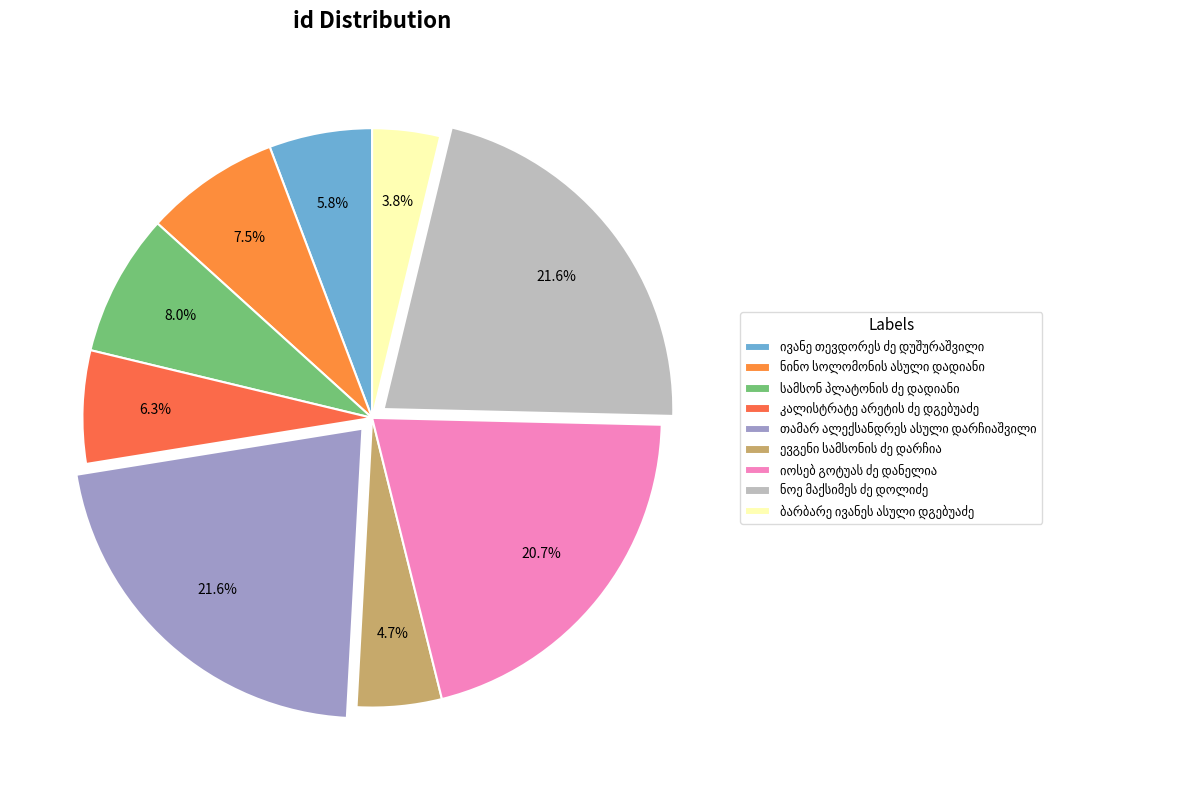

How many slices are in this pie chart?

9